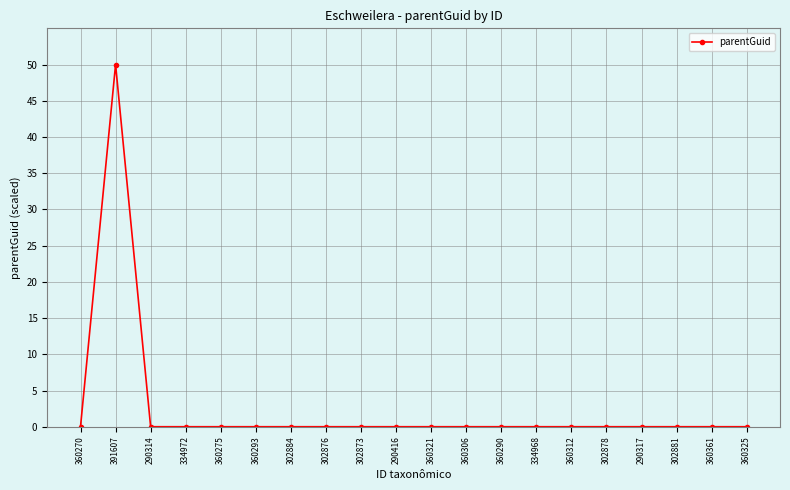

How many series are shown in this chart?

1